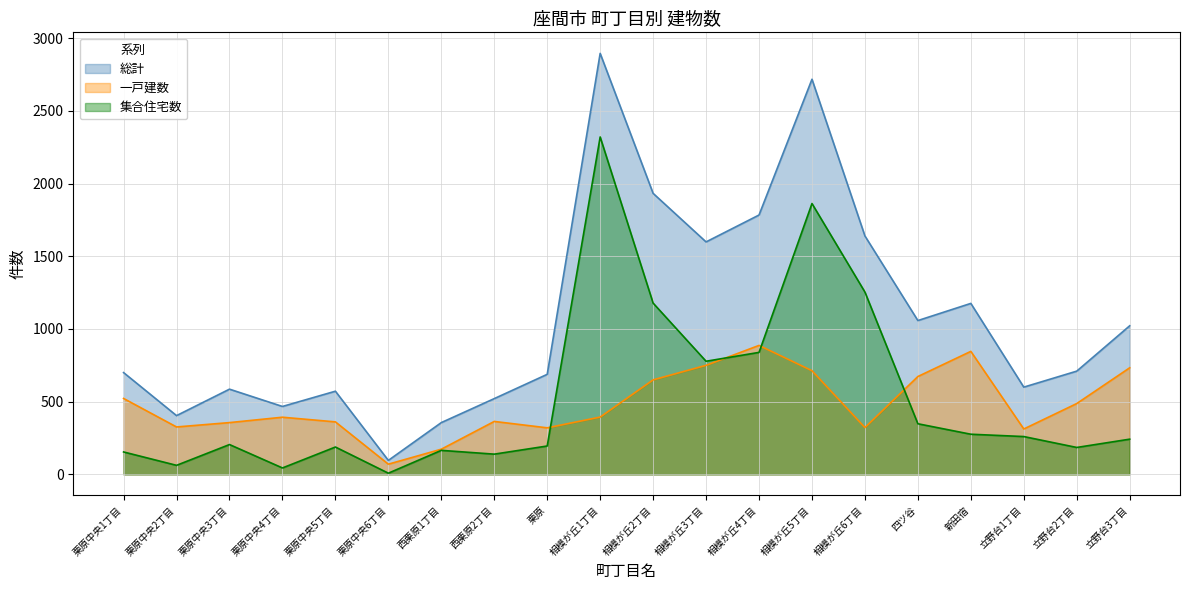

Reading right to left, extract all data points from this chart.

総計: 立野台3丁目=1022	立野台2丁目=710	立野台1丁目=600	新田宿=1176	四ツ谷=1058	相模が丘6丁目=1640	相模が丘5丁目=2718	相模が丘4丁目=1784	相模が丘3丁目=1599	相模が丘2丁目=1933	相模が丘1丁目=2896	栗原=688	西栗原2丁目=521	西栗原1丁目=356	栗原中央6丁目=96	栗原中央5丁目=572	栗原中央4丁目=467	栗原中央3丁目=586	栗原中央2丁目=404	栗原中央1丁目=700
一戸建数: 立野台3丁目=733	立野台2丁目=487	立野台1丁目=312	新田宿=846	四ツ谷=673	相模が丘6丁目=322	相模が丘5丁目=713	相模が丘4丁目=887	相模が丘3丁目=750	相模が丘2丁目=650	相模が丘1丁目=394	栗原=320	西栗原2丁目=364	西栗原1丁目=173	栗原中央6丁目=70	栗原中央5丁目=361	栗原中央4丁目=393	栗原中央3丁目=356	栗原中央2丁目=326	栗原中央1丁目=522
集合住宅数: 立野台3丁目=242	立野台2丁目=185	立野台1丁目=260	新田宿=276	四ツ谷=348	相模が丘6丁目=1254	相模が丘5丁目=1863	相模が丘4丁目=839	相模が丘3丁目=778	相模が丘2丁目=1178	相模が丘1丁目=2321	栗原=195	西栗原2丁目=139	西栗原1丁目=165	栗原中央6丁目=8	栗原中央5丁目=188	栗原中央4丁目=44	栗原中央3丁目=205	栗原中央2丁目=62	栗原中央1丁目=154